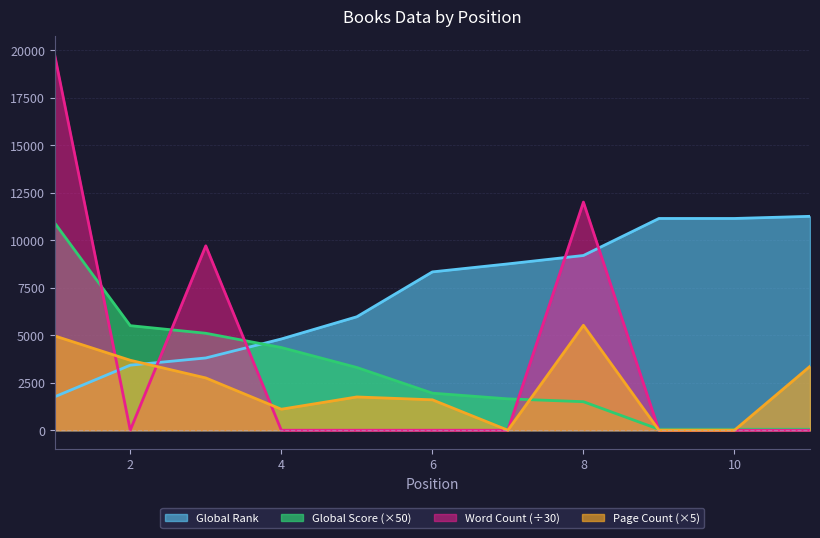

How many categories are shown in the chart?

11